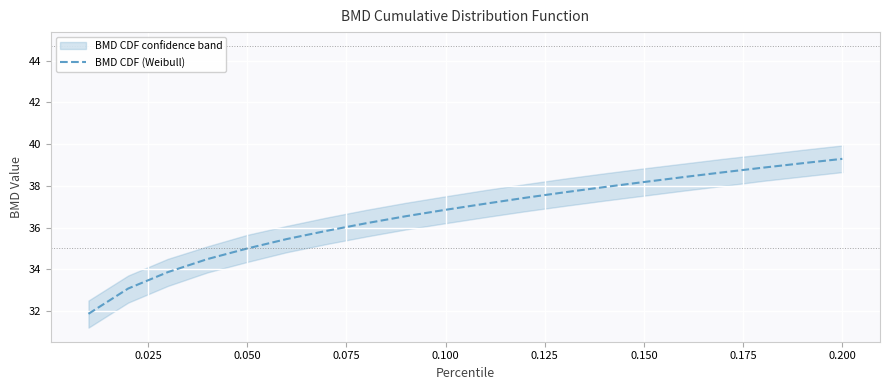

What is the minimum value for BMD CDF (Weibull)?

31.9